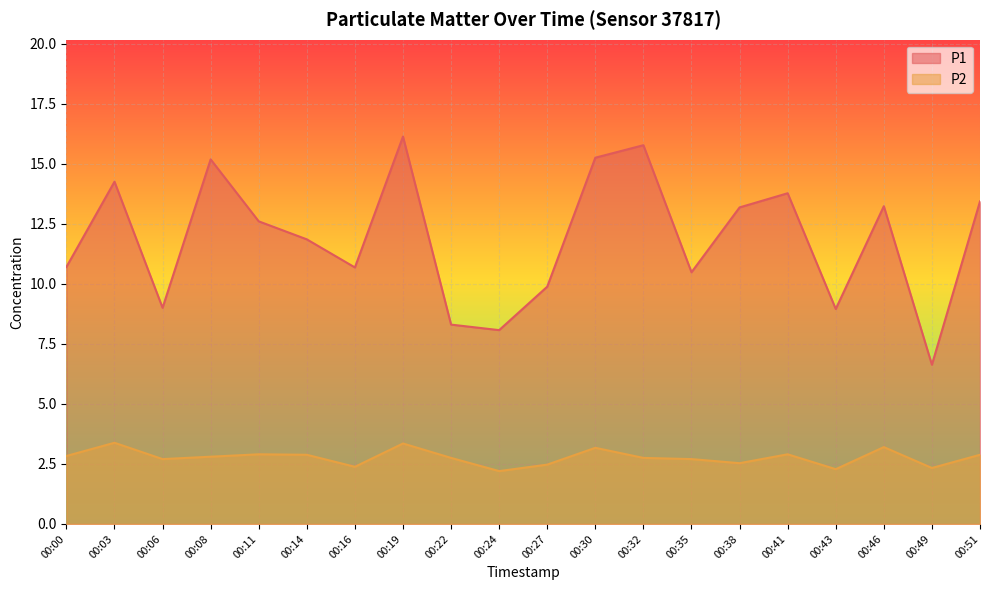

What value does the P1 series have at 00:27?

9.9